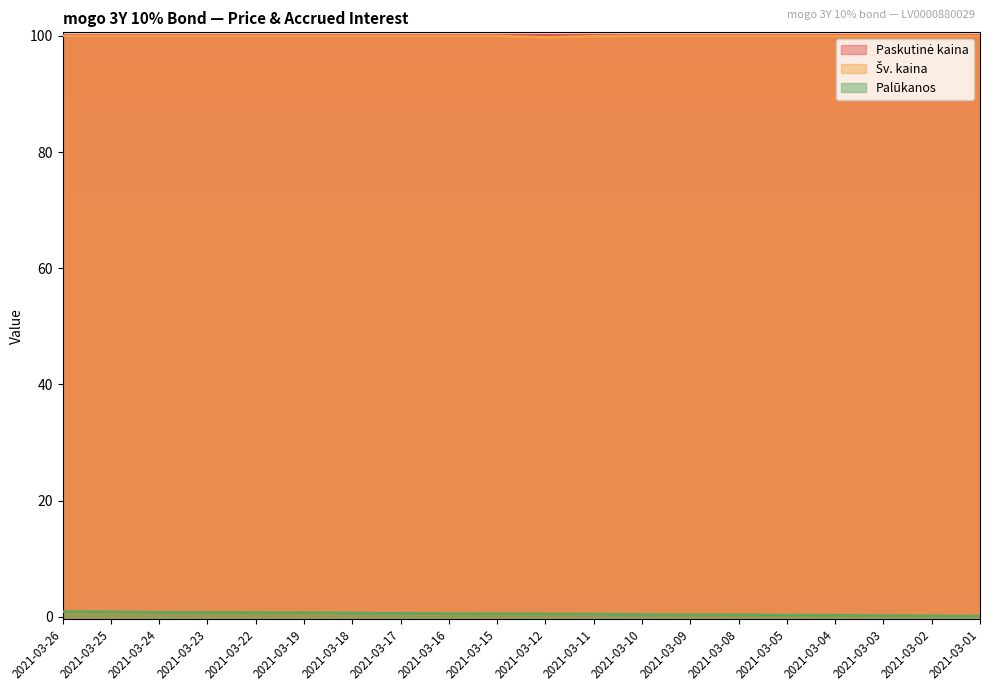

True or false: Šv. kaina and Palūkanos cross at least once.

False